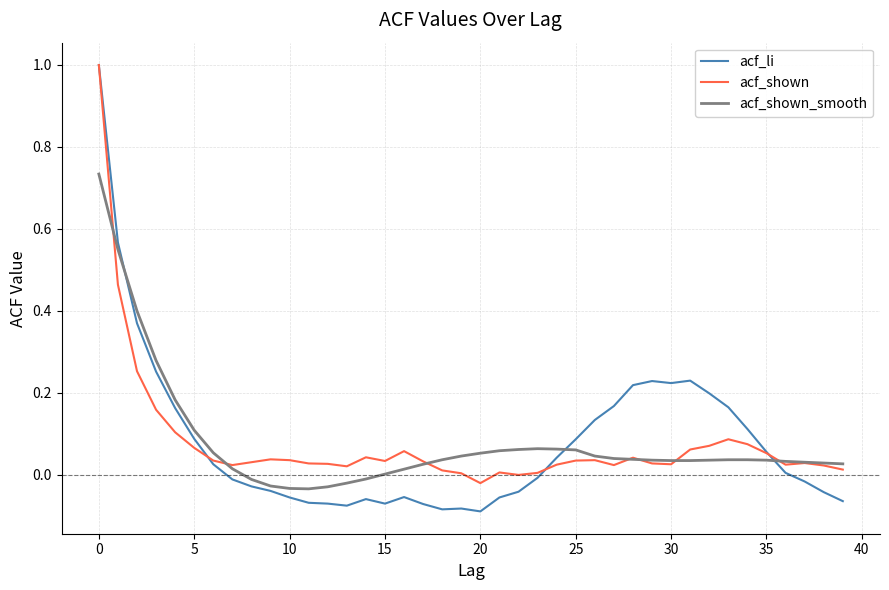

Which series has the largest range (max minus min)?

acf_li